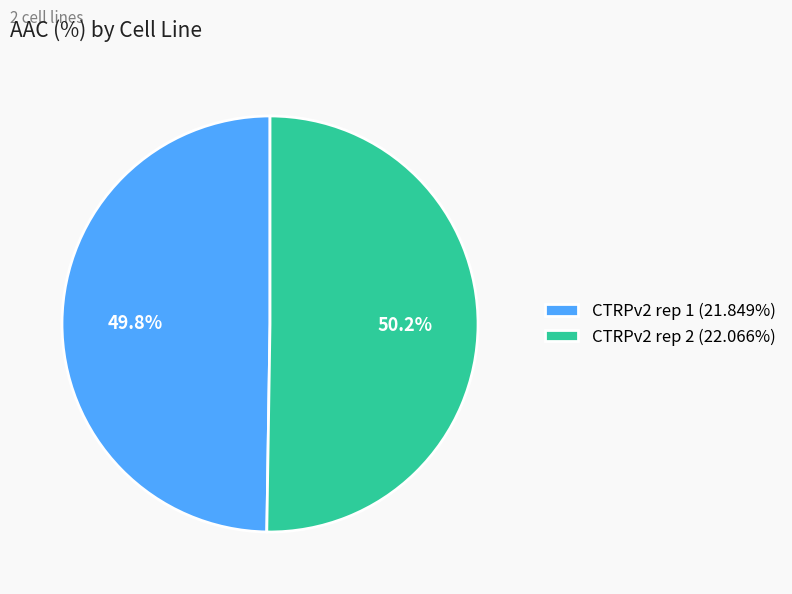

What is the ratio of the value at CTRPv2 rep 2 to the value at CTRPv2 rep 1?

1.0